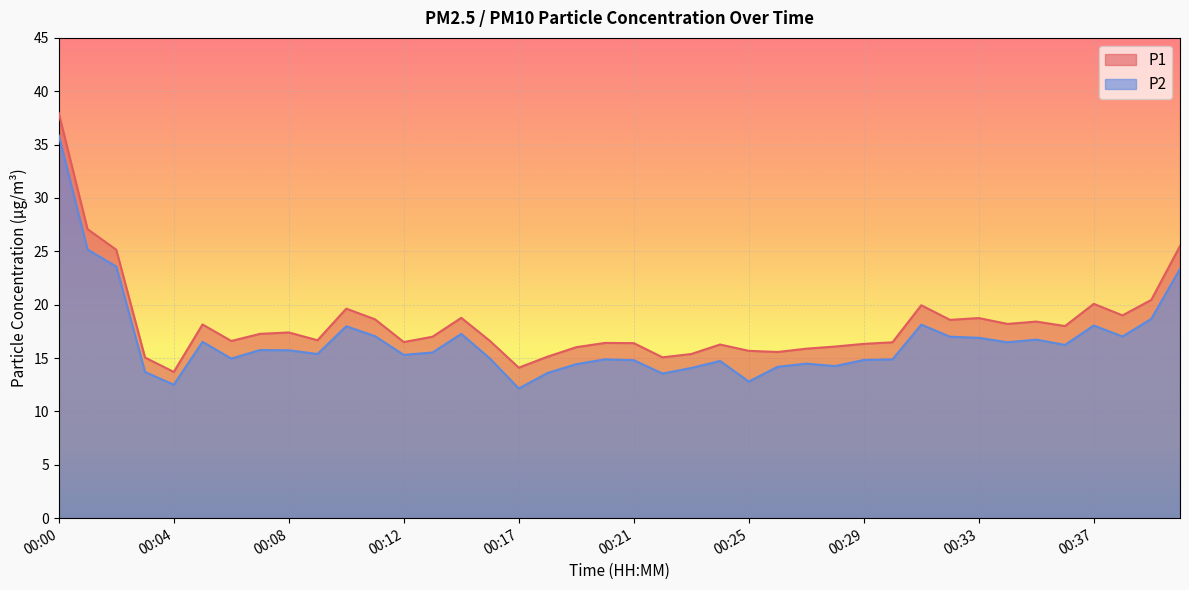

Rank the categories by P1 value from lowest to highest.

00:04, 00:17, 00:03, 00:22, 00:18, 00:23, 00:26, 00:25, 00:27, 00:19, 00:28, 00:24, 00:29, 00:21, 00:20, 00:30, 00:12, 00:06, 00:16, 00:09, 00:14, 00:07, 00:08, 00:36, 00:05, 00:34, 00:35, 00:32, 00:11, 00:33, 00:15, 00:38, 00:10, 00:31, 00:37, 00:39, 00:02, 00:40, 00:01, 00:00